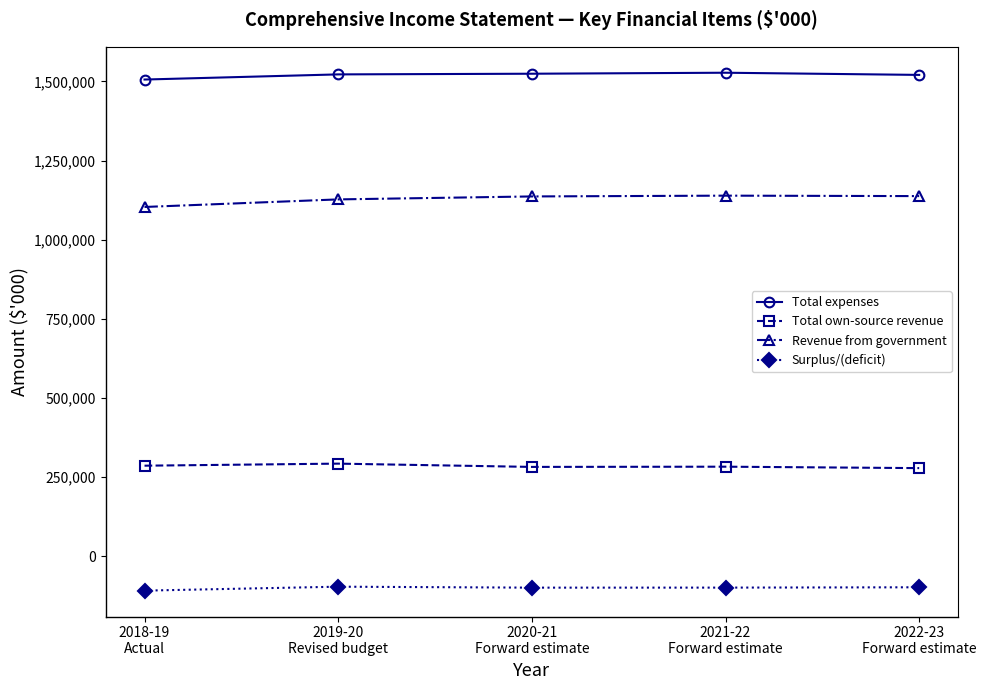

What is the highest value of the Surplus/(deficit) series?

-96887.0